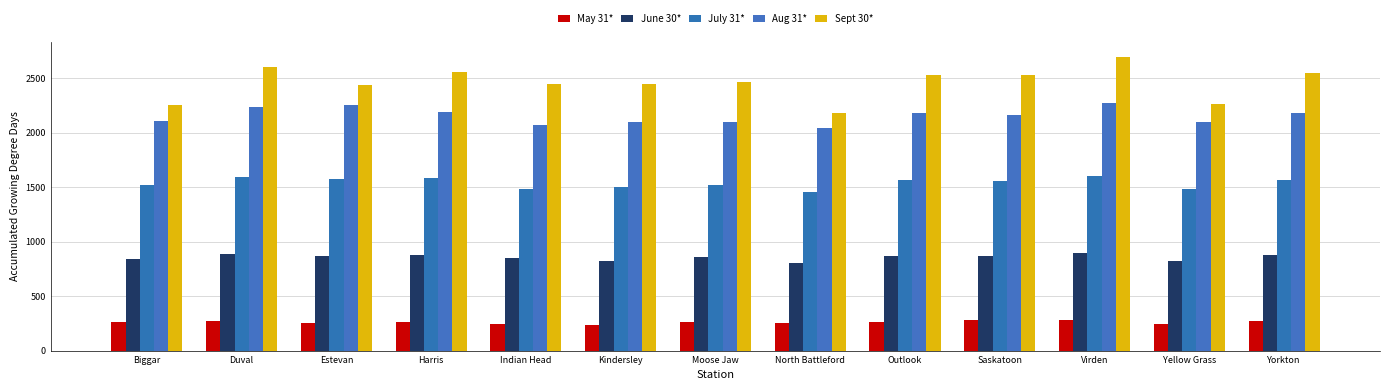

Between Biggar and Yorkton, which is larger?

Yorkton